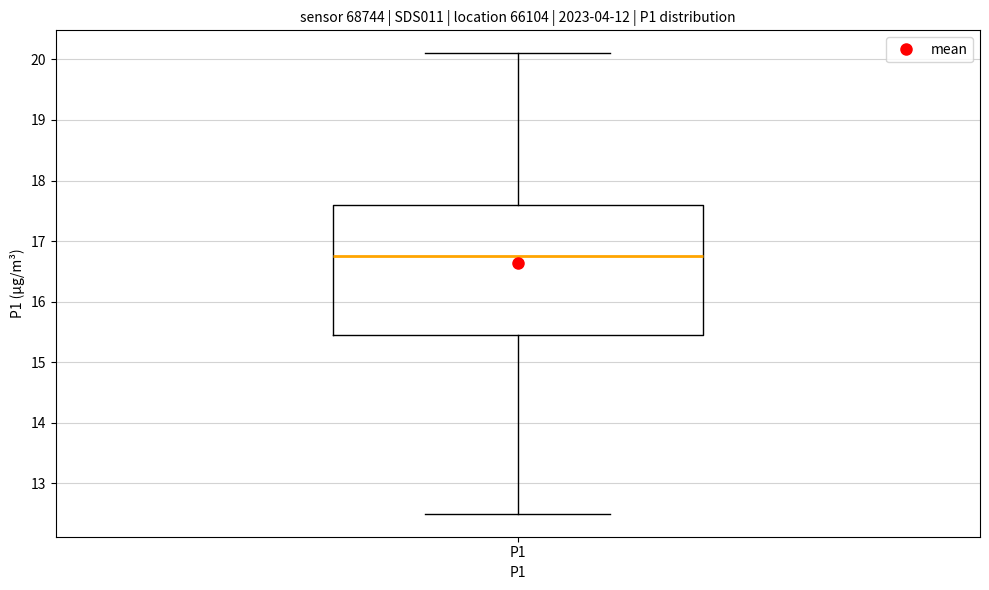

Transcribe this box plot: give where the median line is, the range the box spans, and where the two whiskers end, as read against the y-axis. The values are not printed on the chart, so give them approximately, as read against the axis.

median 16.8, box 15.5 to 17.6, whiskers 12.5 to 20.1